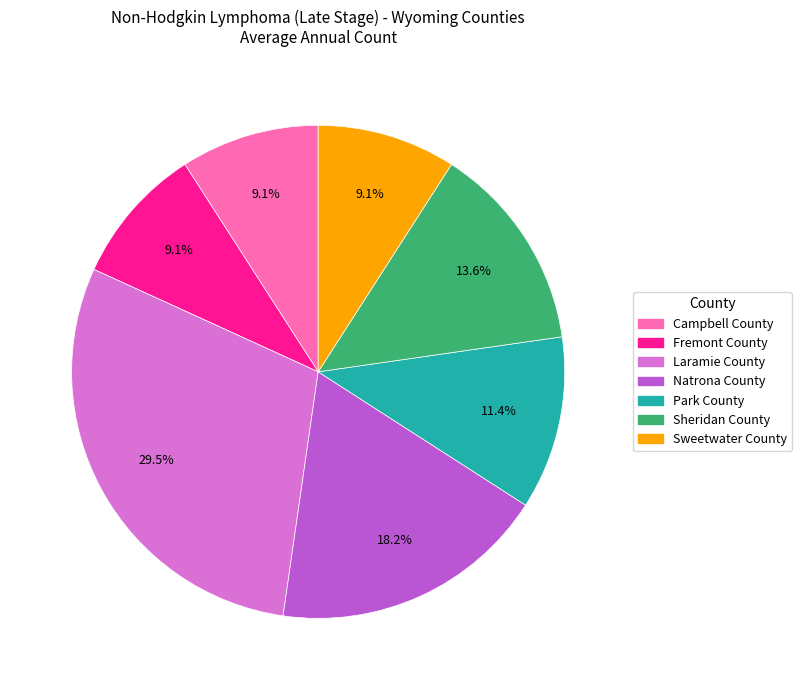

Is Campbell County the majority of the pie?

No